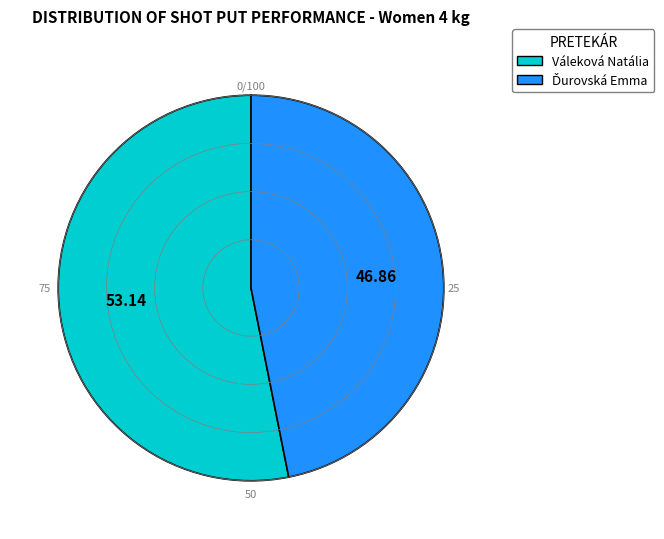

What is the largest slice in the pie chart?

Váleková Natália